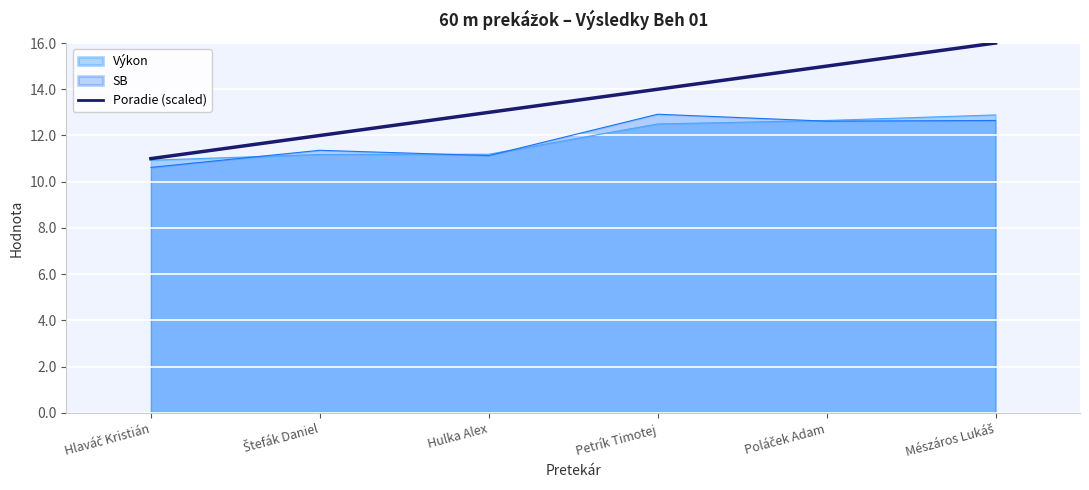

The value of Výkon at Hulka Alex is 11.2. True or false?

True